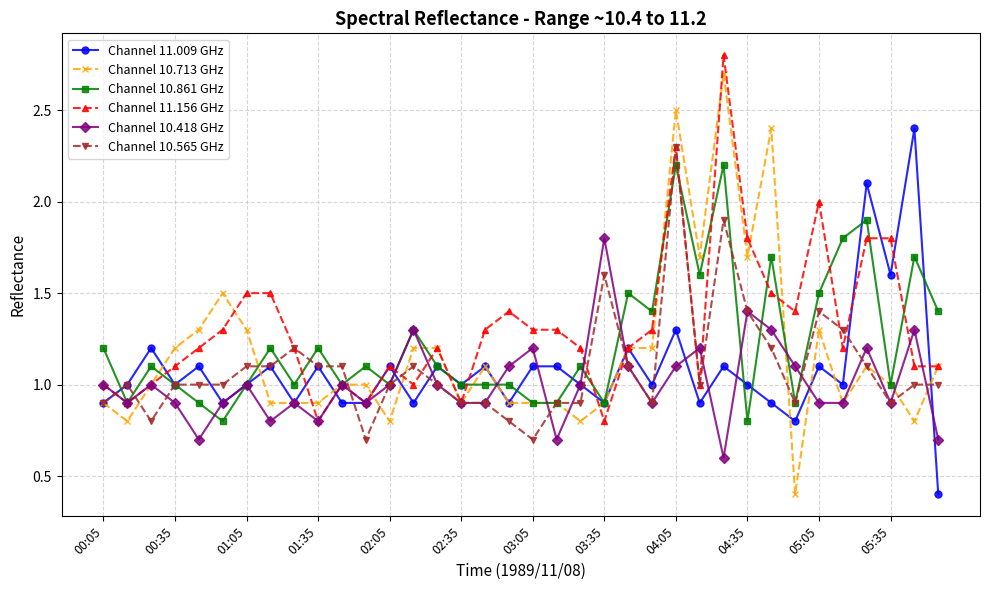

In Channel 10.418 GHz, how many points are higher than both neighbors (excluding endpoints)?

11